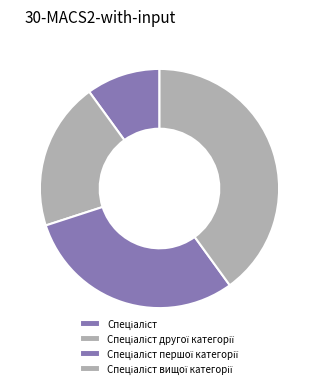

What is the smallest slice in the pie chart?

Спеціаліст